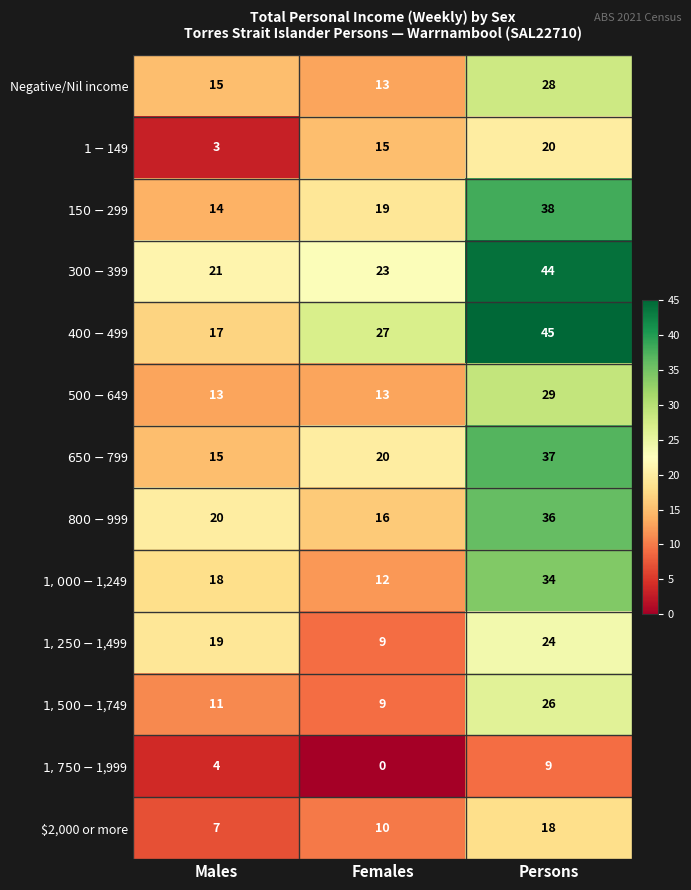

What is the sum of the $2,000 or more values at Persons and Males?

25